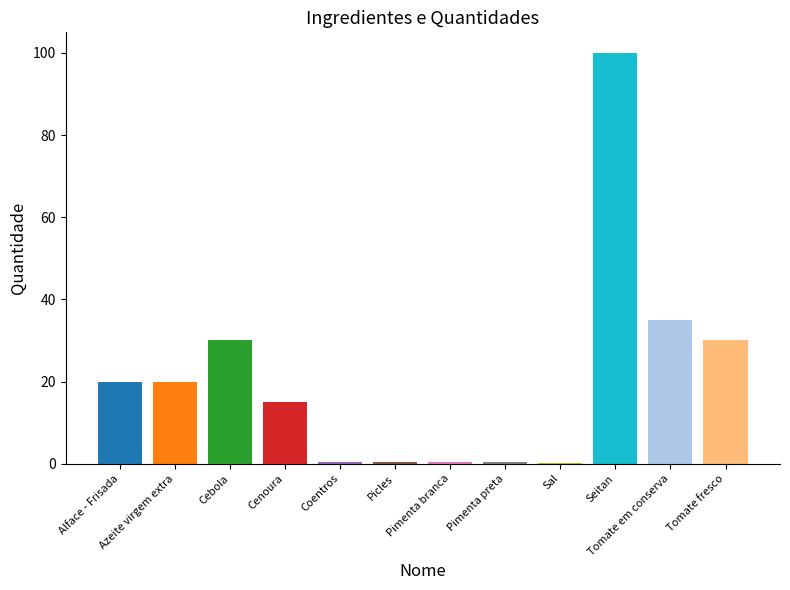

What is the difference between the values at Coentros and Azeite virgem extra?

19.5